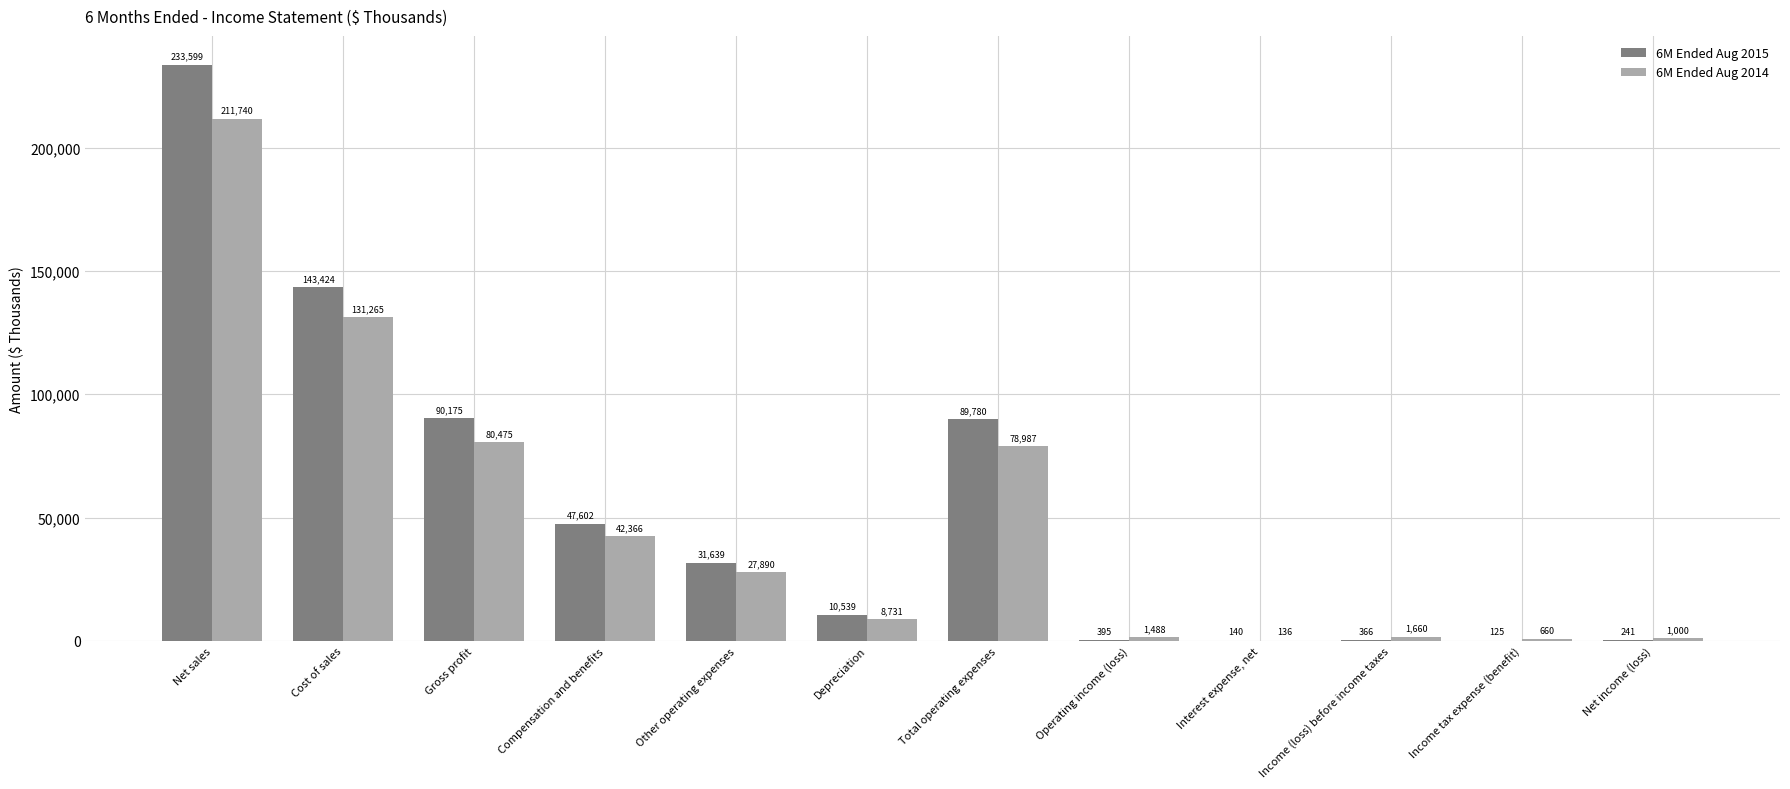

What value does the 6M Ended Aug 2014 series have at Gross profit?

80475